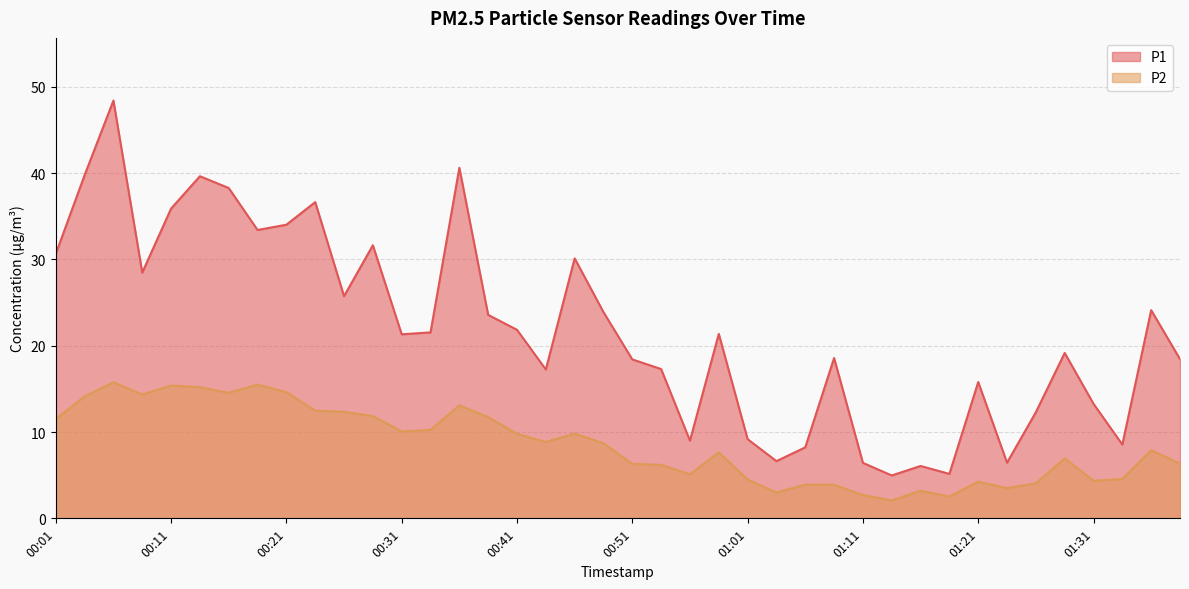

Reading left to right, list all the values displayed in this chart.

P1: 30.6	39.8	48.4	28.5	35.9	39.6	38.3	33.4	34.0	36.6	25.8	31.6	21.3	21.6	40.6	23.6	21.9	17.2	30.1	23.9	18.4	17.3	9.0	21.4	9.2	6.6	8.2	18.6	6.4	5.0	6.1	5.2	15.8	6.5	12.3	19.2	13.3	8.6	24.1	18.4
P2: 11.5	14.1	15.8	14.3	15.4	15.2	14.6	15.5	14.6	12.5	12.3	11.8	10.1	10.2	13.1	11.7	9.8	8.8	9.8	8.7	6.3	6.2	5.1	7.7	4.5	3.0	3.9	3.9	2.7	2.1	3.2	2.5	4.2	3.5	4.1	7.0	4.3	4.6	7.9	6.3